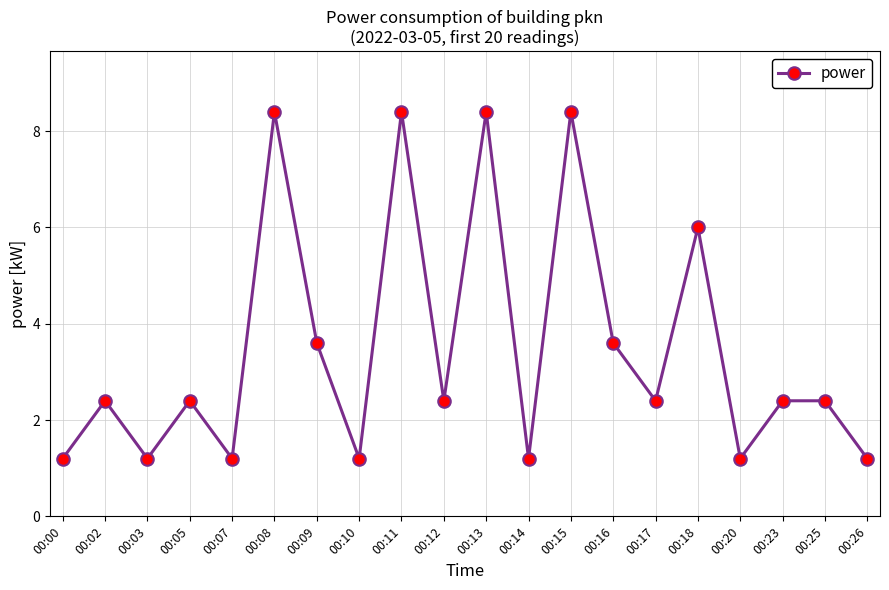

The chart shows a value of 0.7 at 00:00. True or false?

False